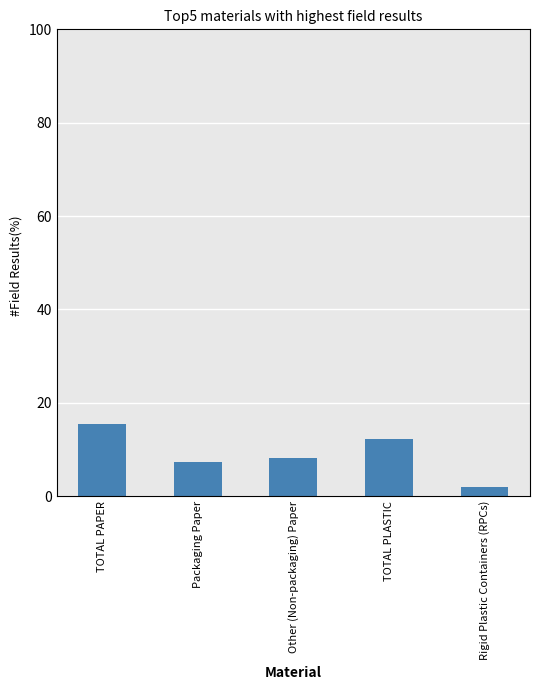

Which category has the lowest value across all series?

Rigid Plastic Containers (RPCs)